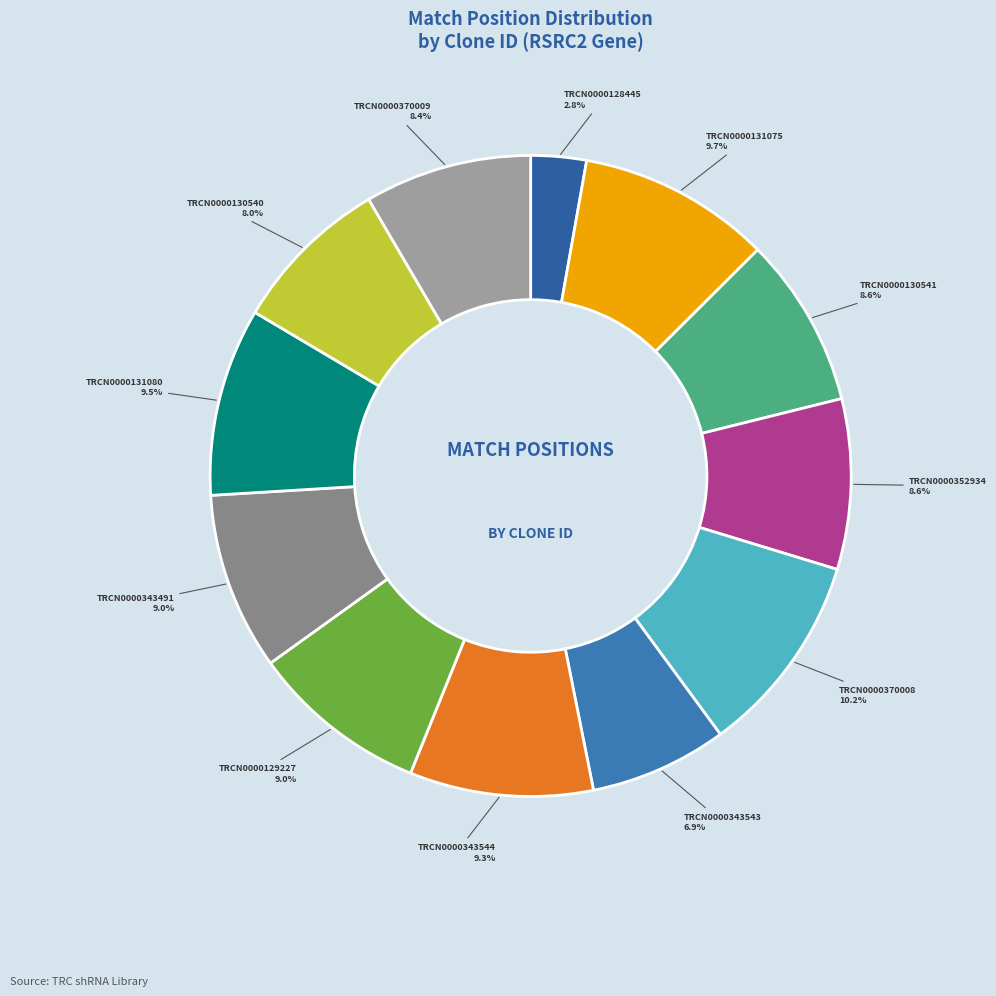

Which slice is the smallest?

TRCN0000128445